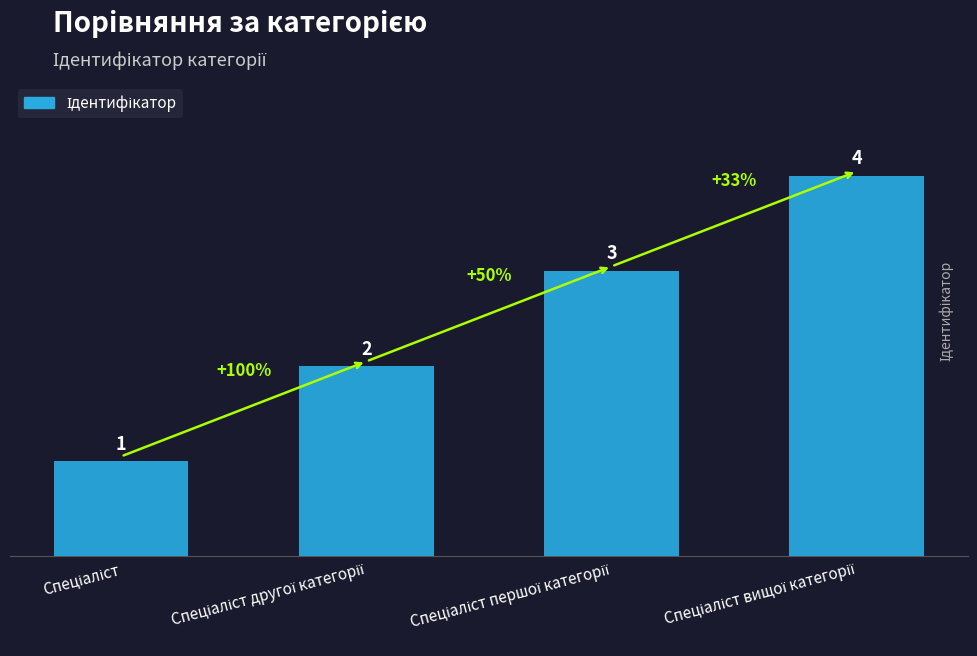

How many data points are less than 3?

2